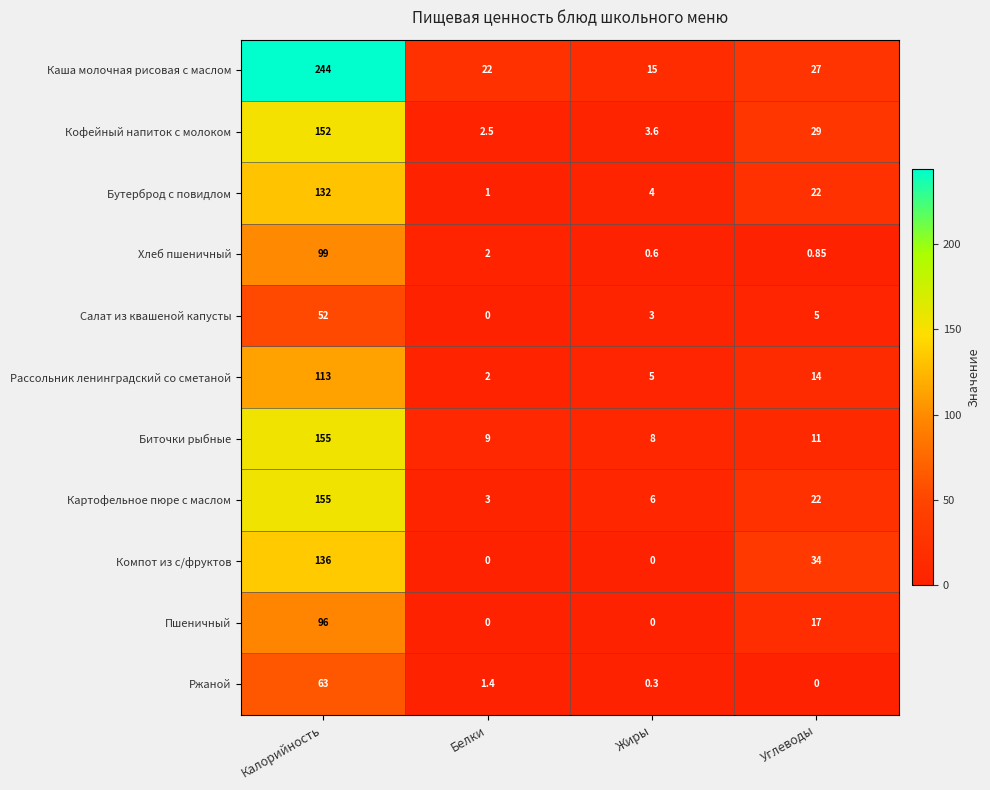

Which series has the widest spread of values?

Каша молочная рисовая с маслом